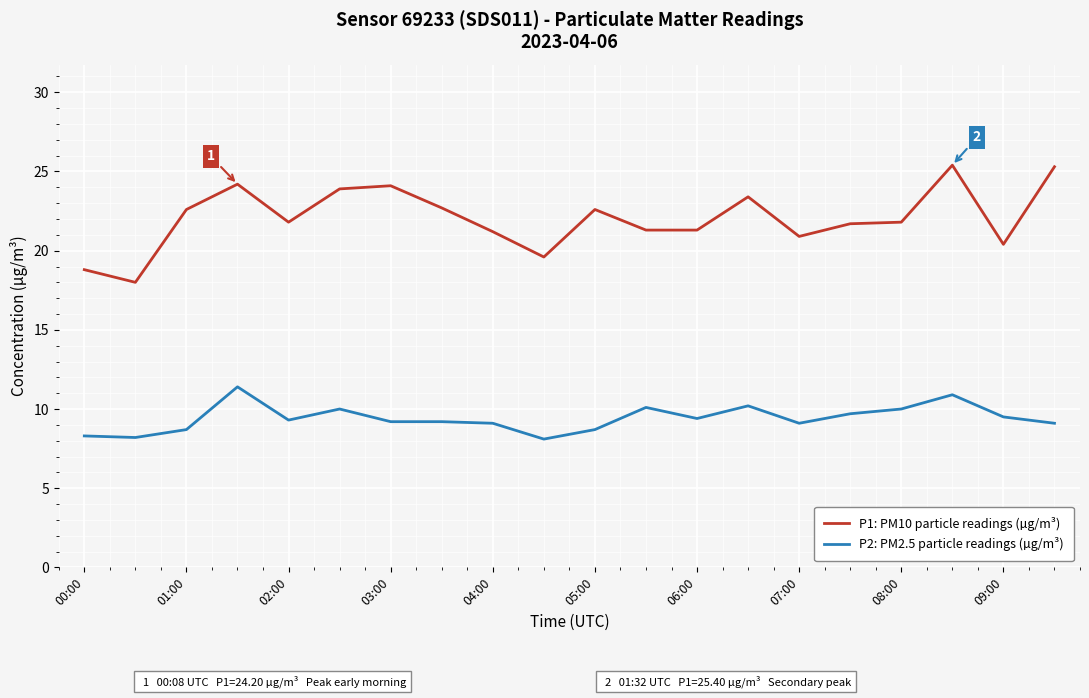

True or false: P2: PM2.5 particle readings (µg/m³) and P1: PM10 particle readings (µg/m³) intersect in this chart.

False